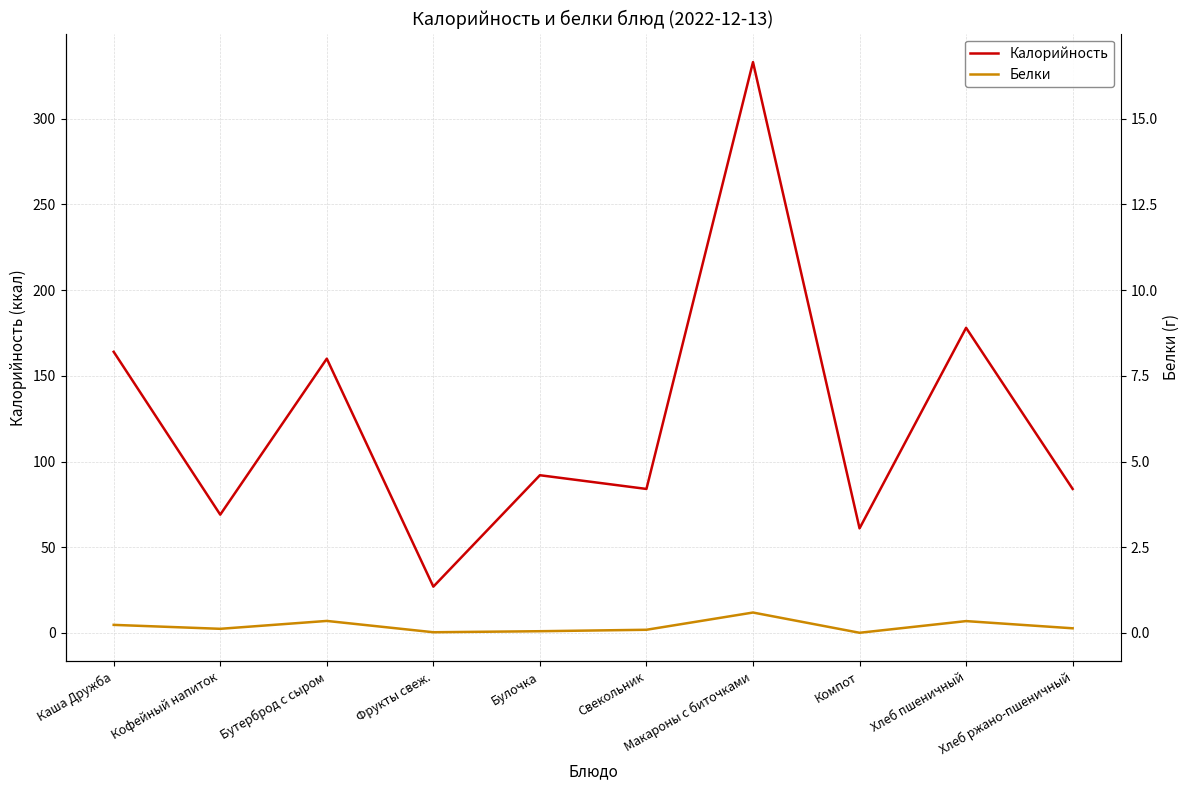

What are all the series names shown in the legend?

Калорийность, Белки